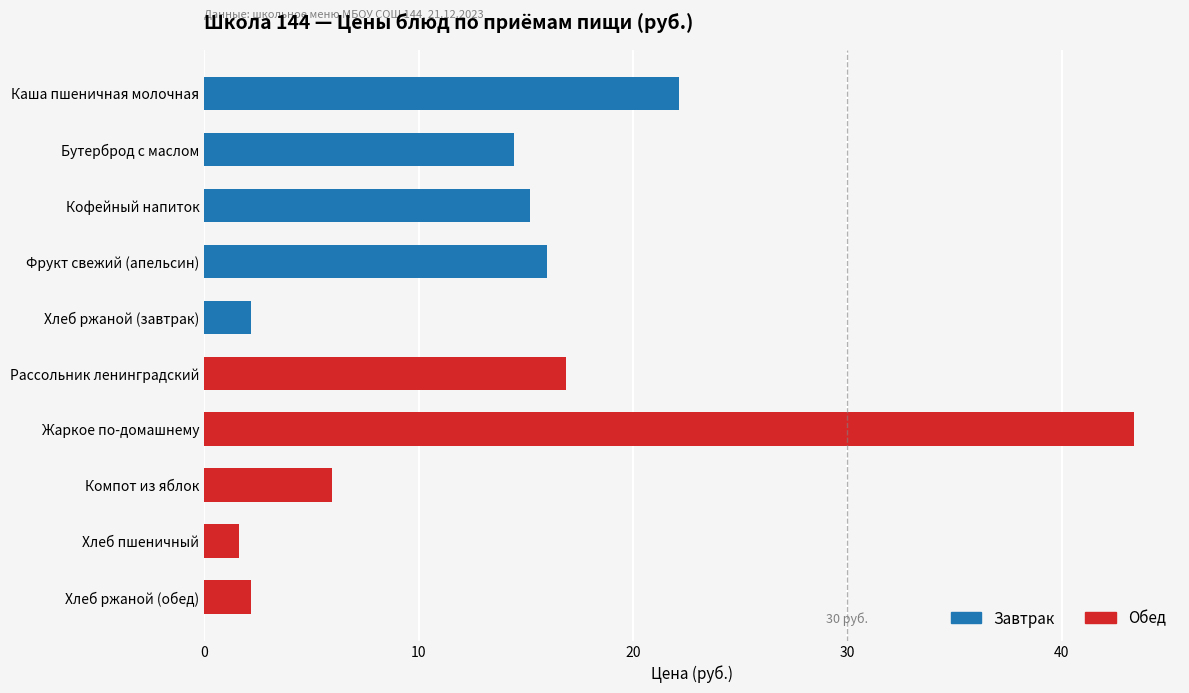

At which category is the sum across all series the highest?

Жаркое по-домашнему